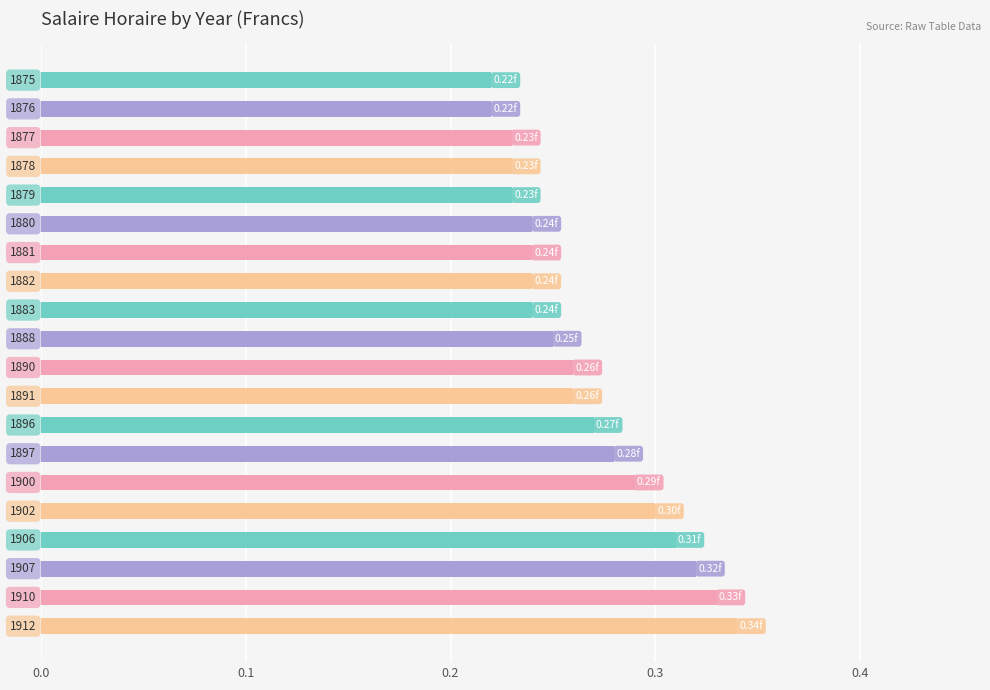

What is the sum of all values?

5.3